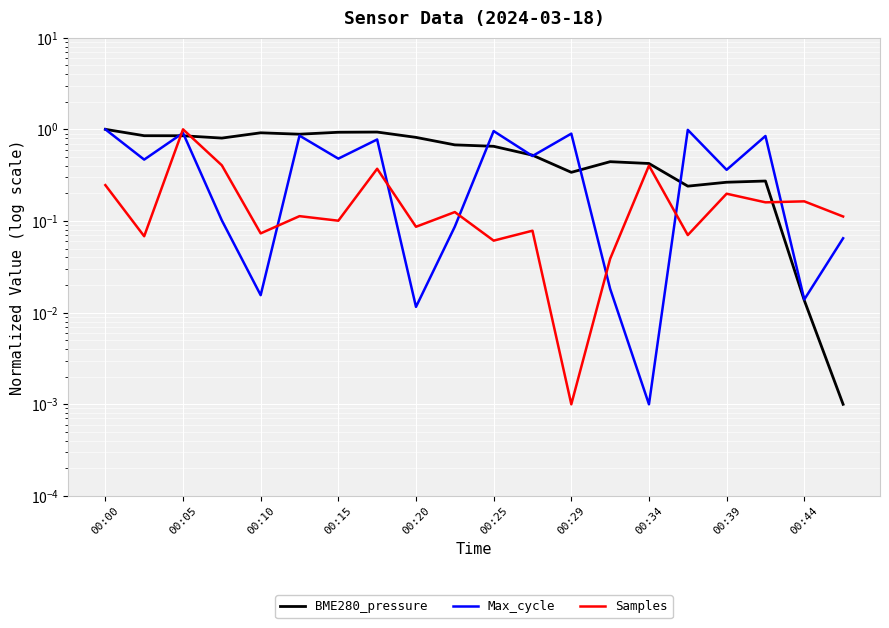

At which label is BME280_pressure closest to 0?

19